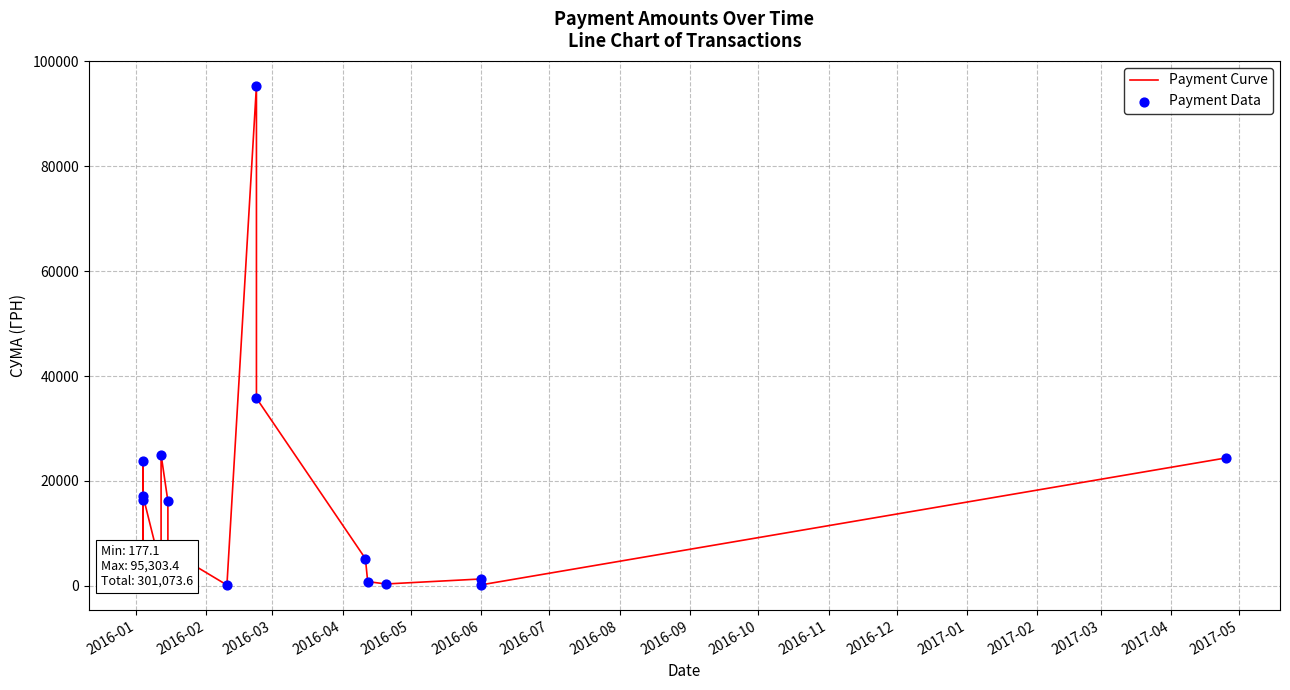

Which series has the largest total across all categories?

Payment Curve